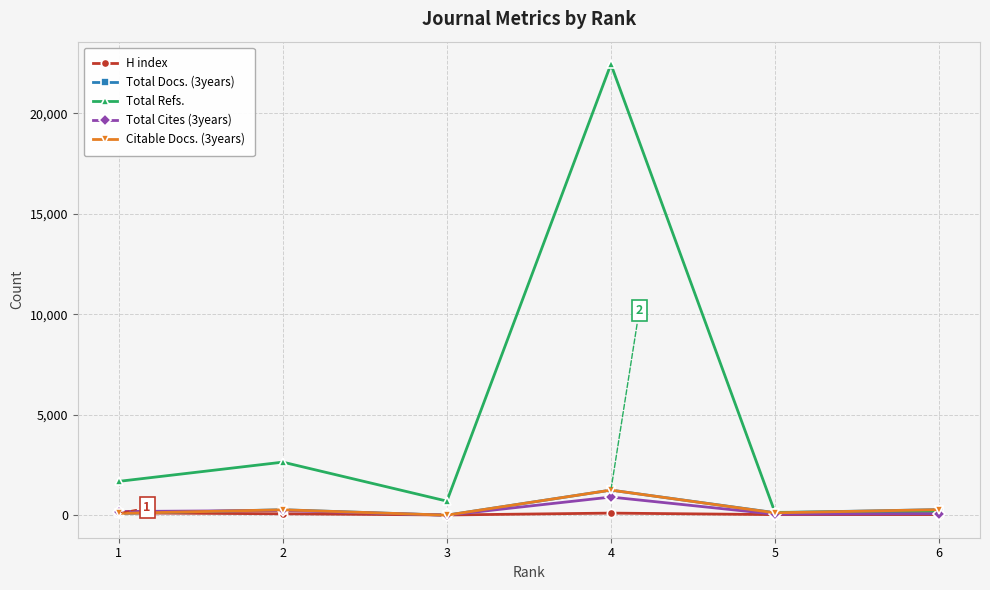

How many lines are shown in the chart?

5